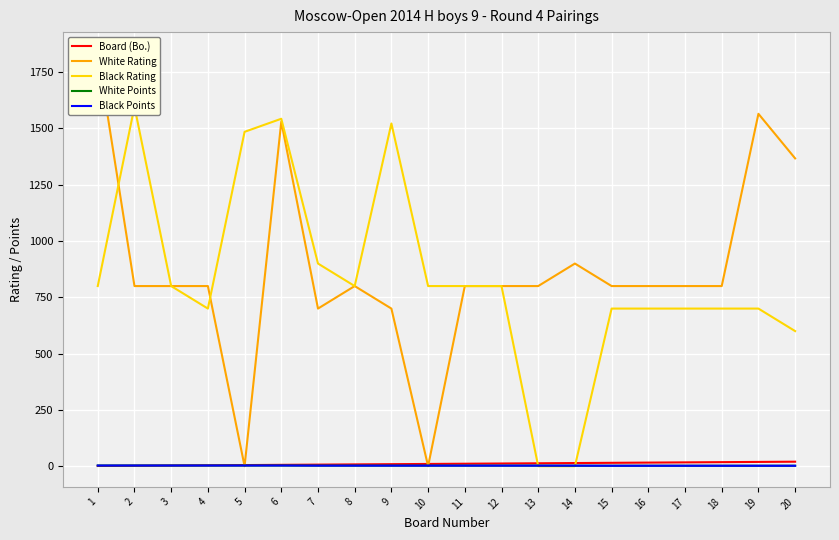

What is the highest value of the Black Rating series?

1597.0